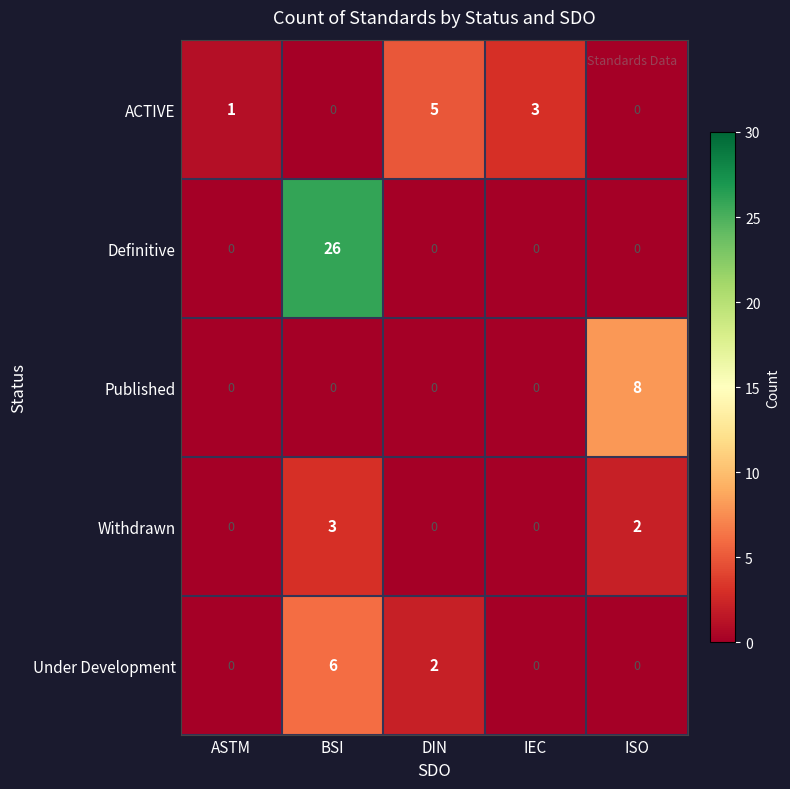

Reading left to right, what are all the values shown in this chart?

ACTIVE: ASTM=1	BSI=0	DIN=5	IEC=3	ISO=0
Definitive: ASTM=0	BSI=26	DIN=0	IEC=0	ISO=0
Published: ASTM=0	BSI=0	DIN=0	IEC=0	ISO=8
Withdrawn: ASTM=0	BSI=3	DIN=0	IEC=0	ISO=2
Under Development: ASTM=0	BSI=6	DIN=2	IEC=0	ISO=0